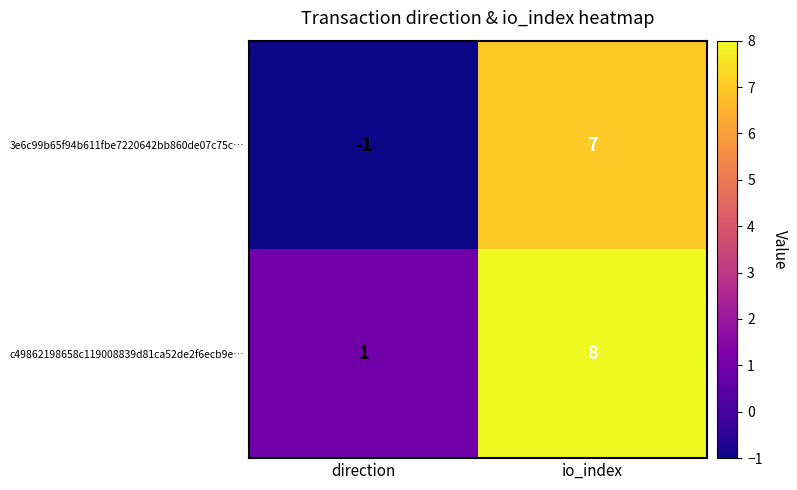

Reading right to left, list all the values displayed in this chart.

3e6c99b65f94b611fbe7220642bb860de07c75c…: 7	-1
c49862198658c119008839d81ca52de2f6ecb9e…: 8	1